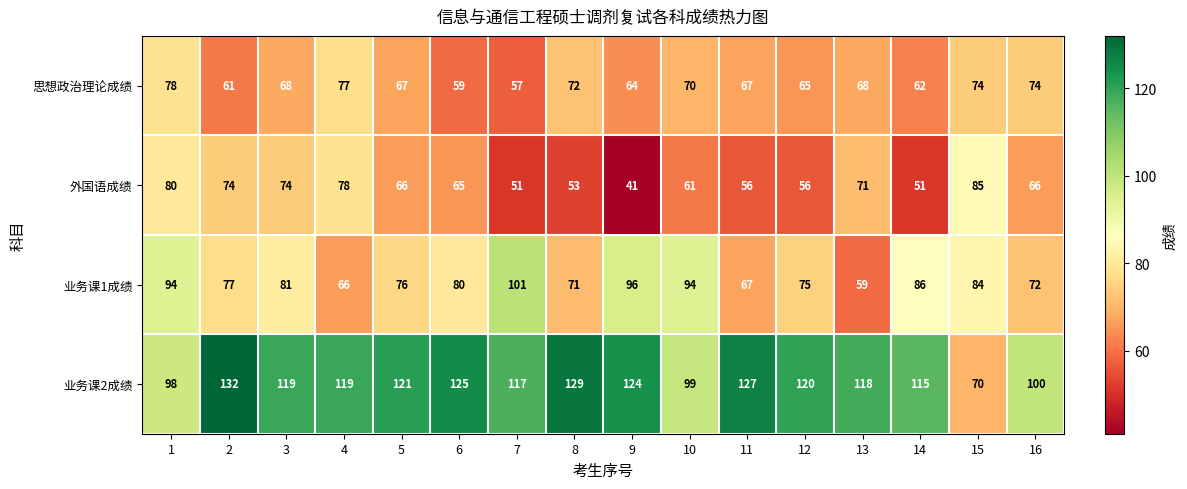

Which series has the largest range (max minus min)?

业务课2成绩